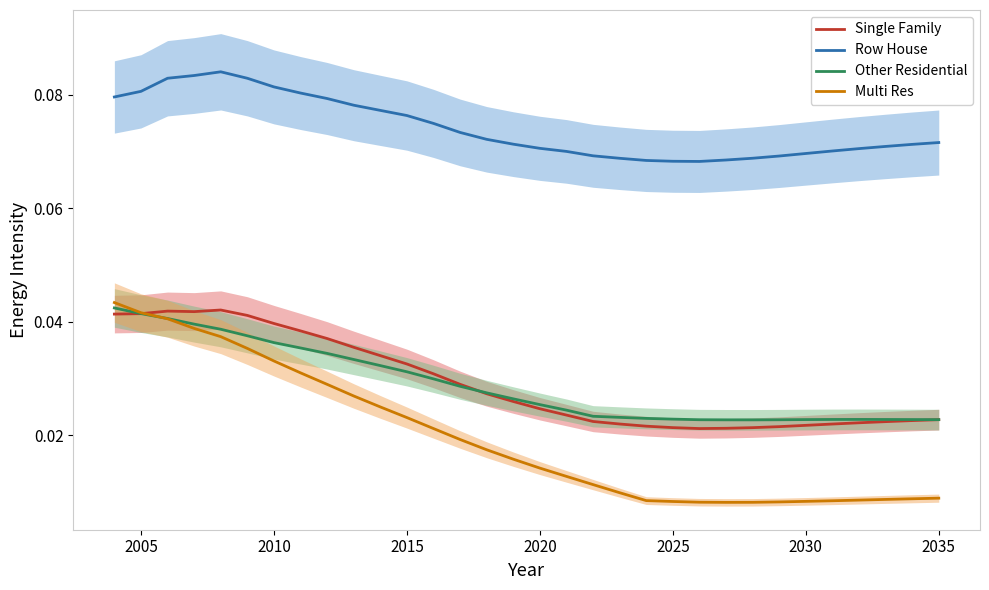

In Row House, how many points are higher than both neighbors (excluding endpoints)?

1